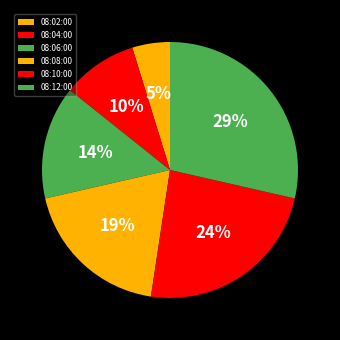

Which category has the smallest portion of the pie?

08:02:00